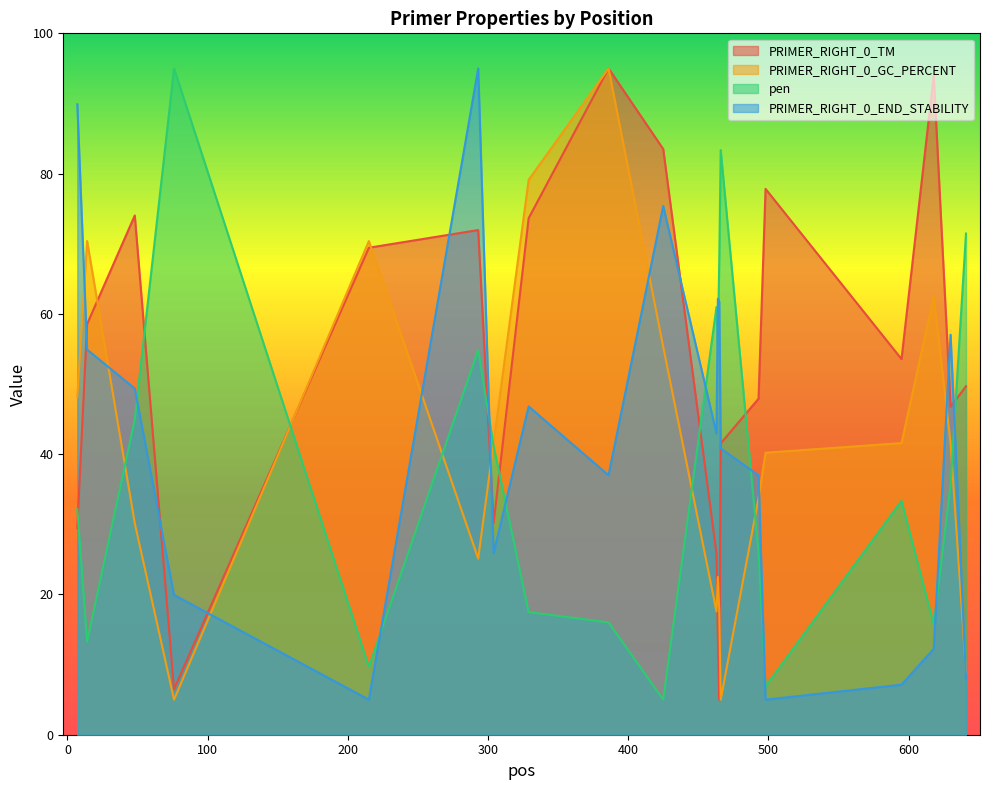

Between 304 and 463, which series saw the biggest shift?

PRIMER_RIGHT_0_GC_PERCENT